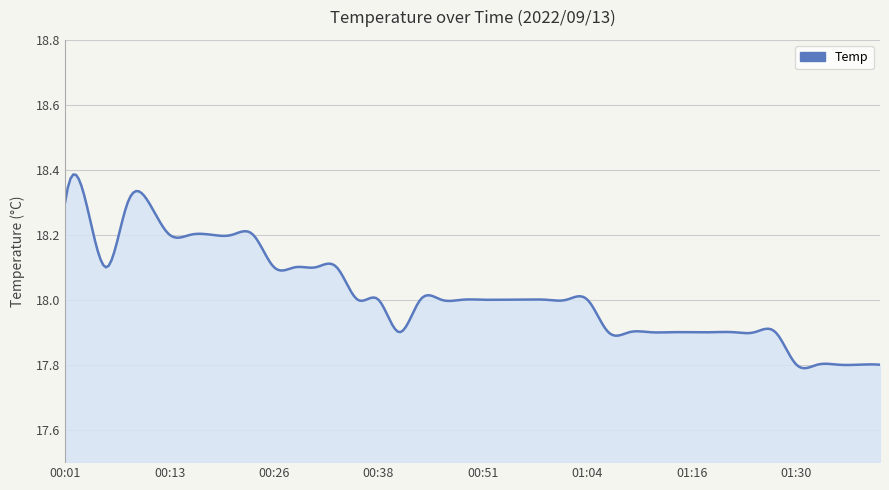

What is the difference between the maximum and minimum values?

0.6